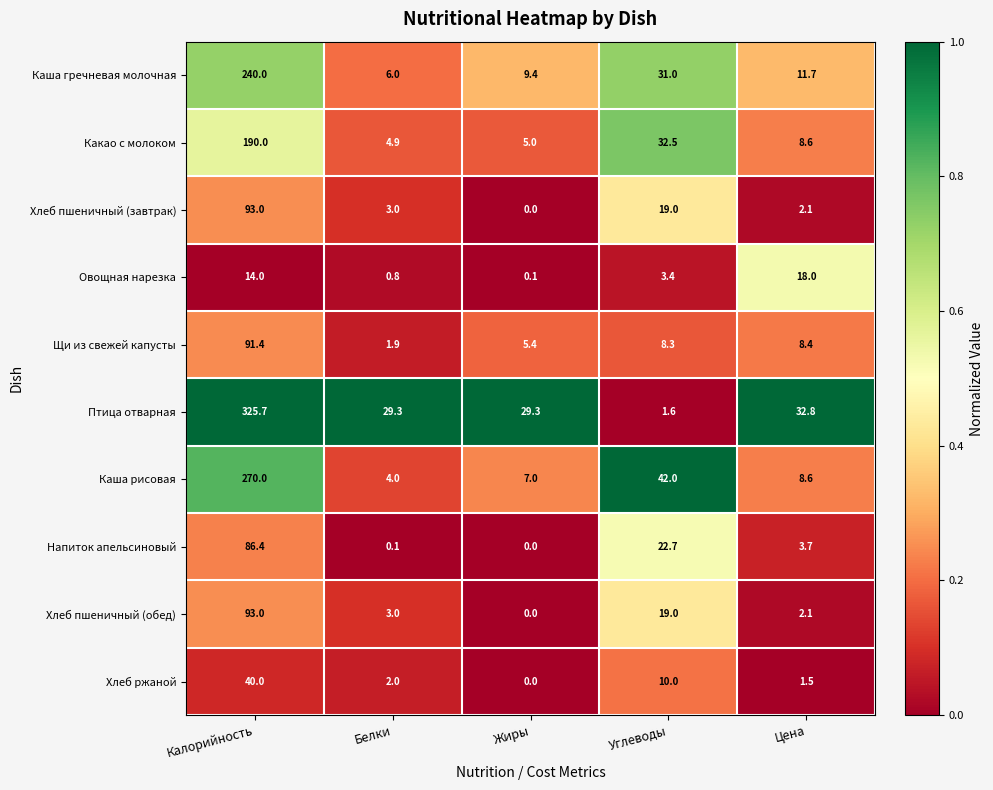

At which label does Напиток апельсиновый first exceed 3?

Калорийность